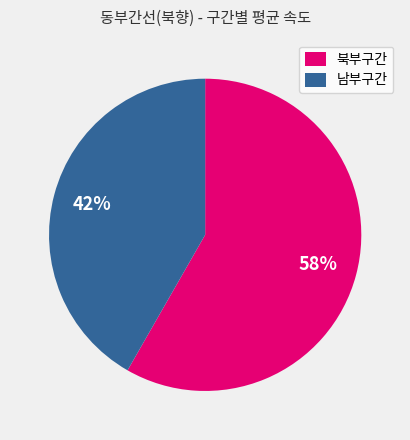

Which has a higher value, 북부구간 or 남부구간?

북부구간